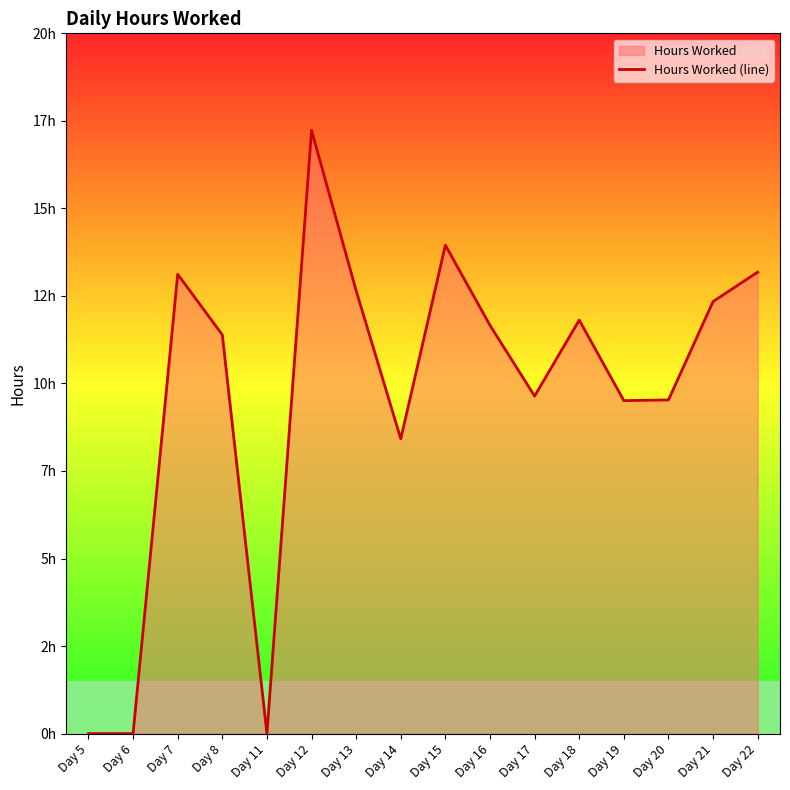

How many interior local peaks (higher than both neighbors) does the data have?

4